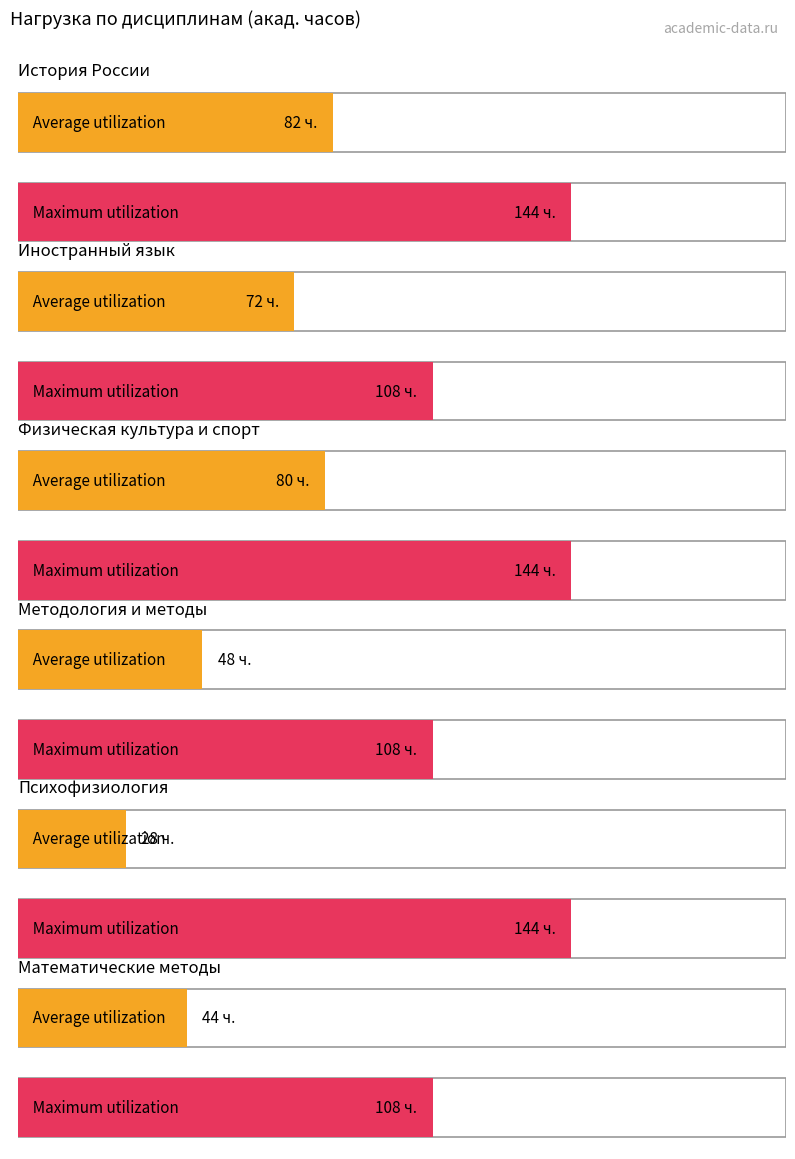

What value does the Maximum utilization series have at Методология и методы, to the nearest 5?

110